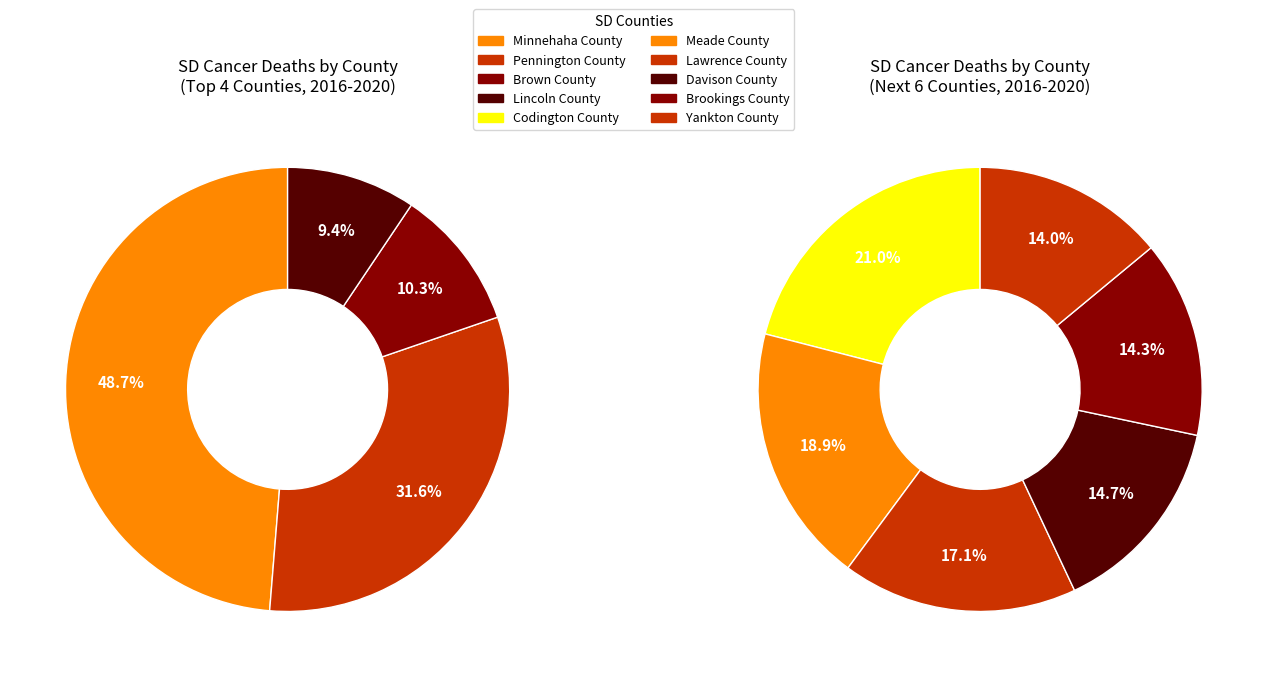

How many slices are in this pie chart?

10